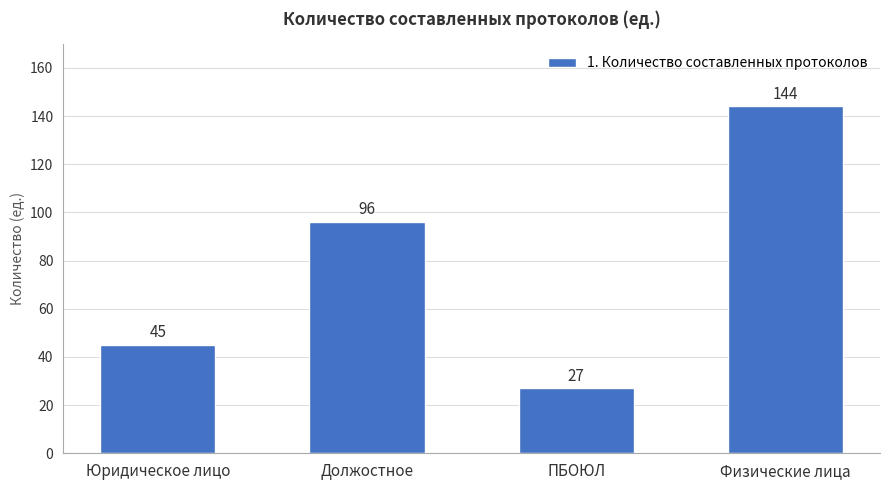

What is the ratio of the value at Должостное to the value at Физические лица?

0.7